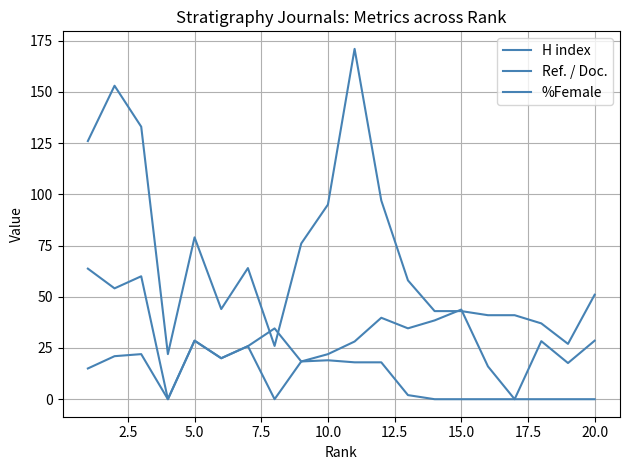

How many lines are shown in the chart?

3